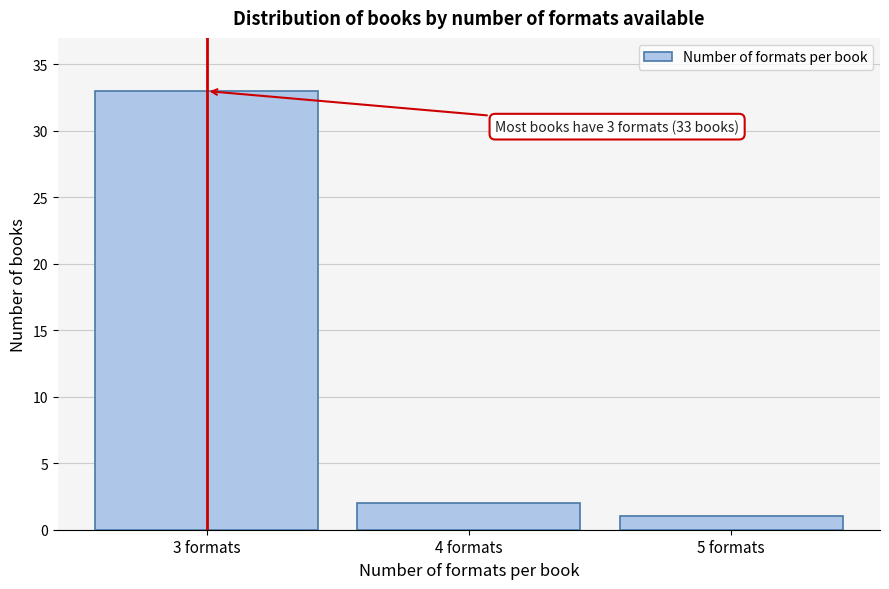

Reading left to right, extract all data points from this chart.

3 formats=33	4 formats=2	5 formats=1